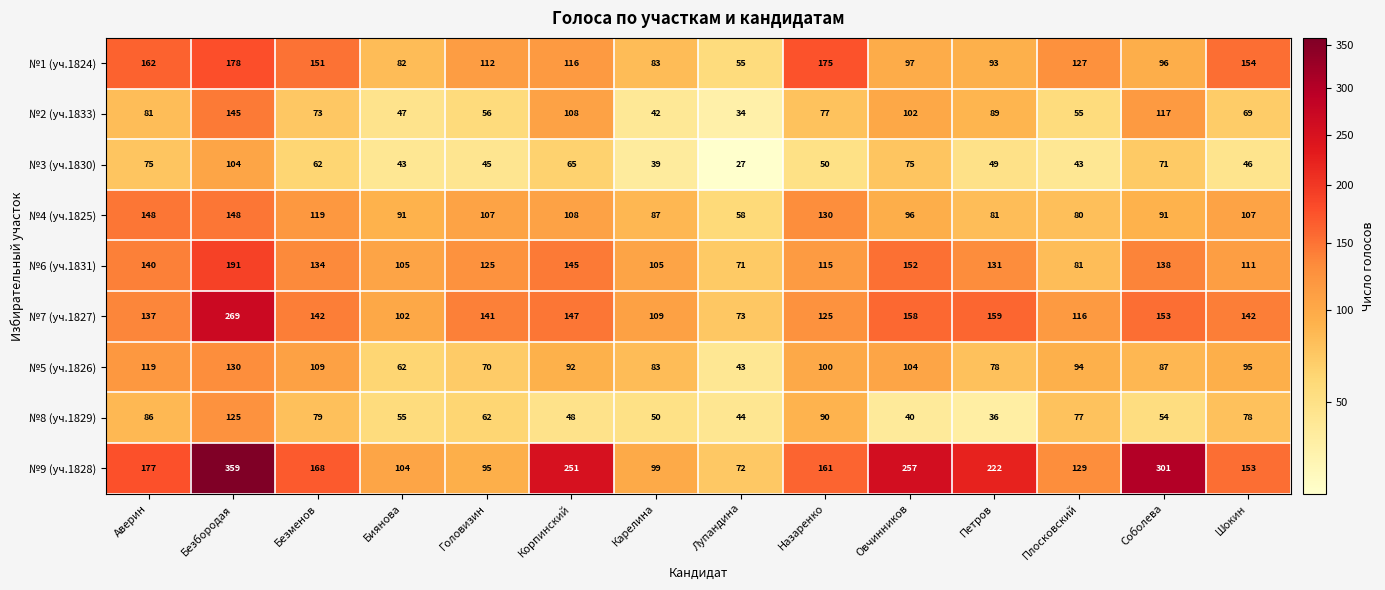

Between Безменов and Биянова, which series saw the biggest shift?

№1 (уч.1824)